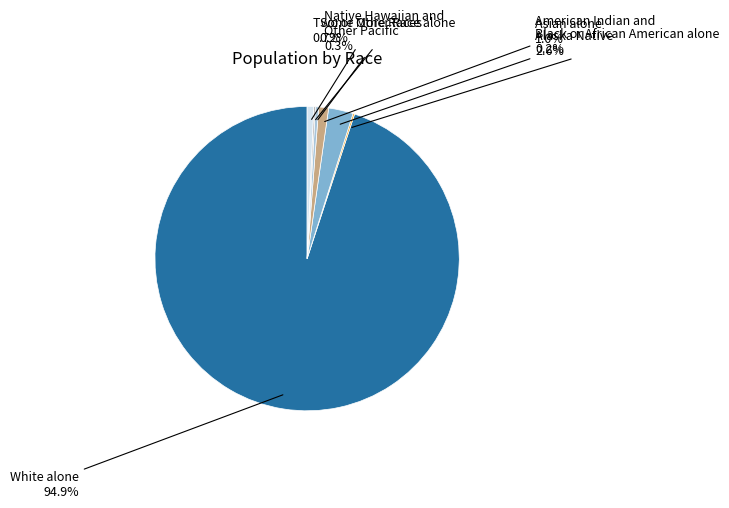

True or false: Asian alone accounts for 1% of the total.

True